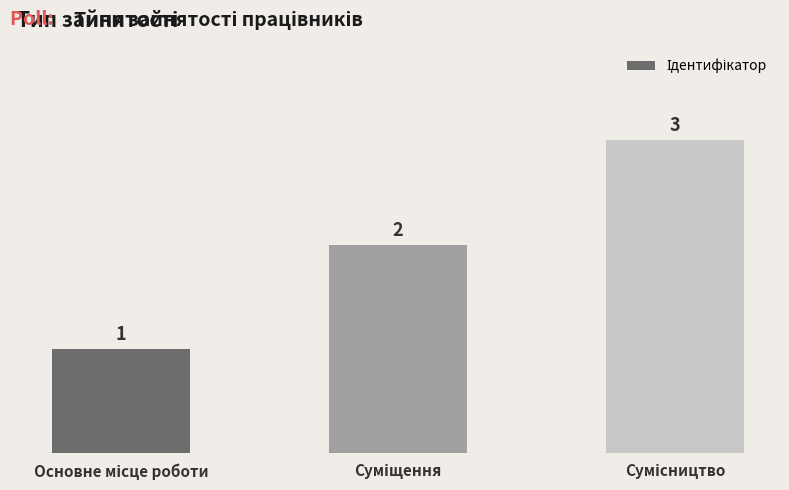

What is the greatest value displayed?

3